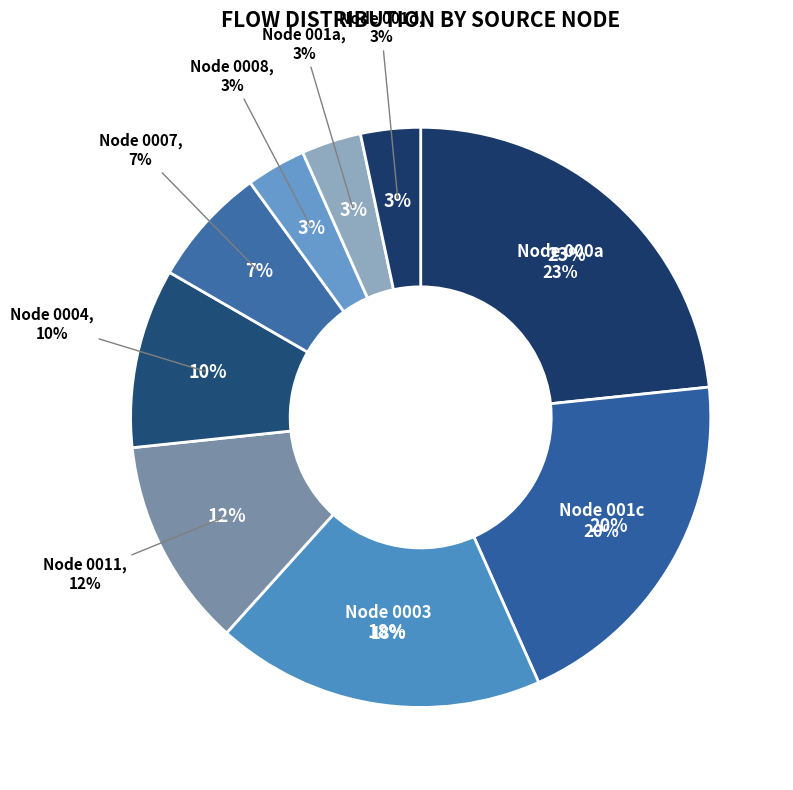

To the nearest percent, what is the difference between the largest and smallest slice percentages?

20%